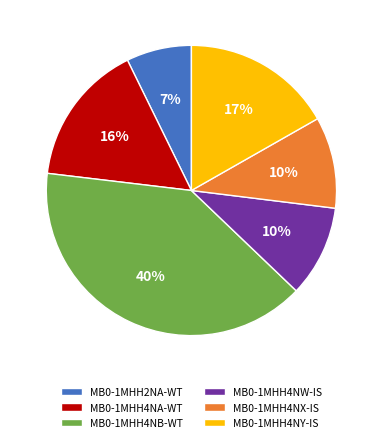

Is the sum of MB0-1MHH4NA-WT and MB0-1MHH4NW-IS greater than half?

No